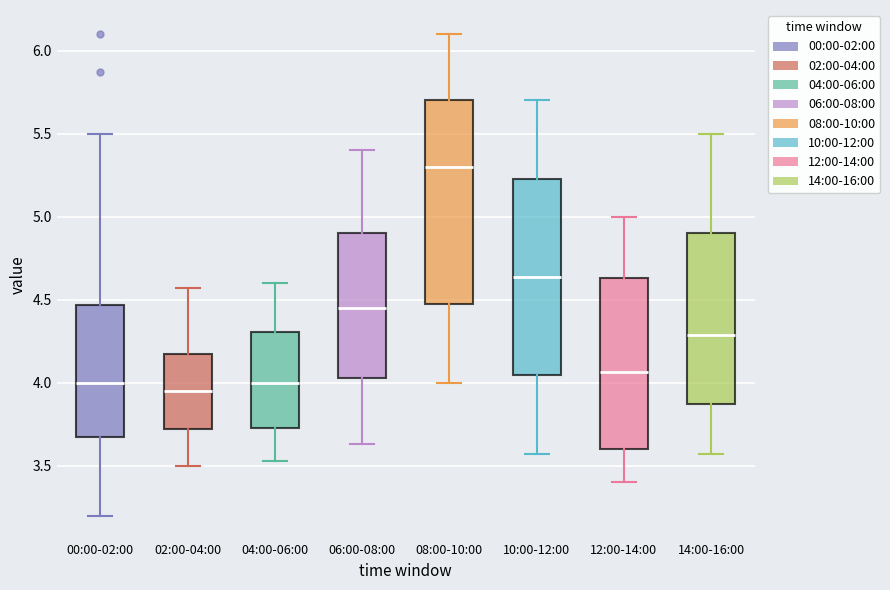

Which box has the highest median line?

08:00-10:00